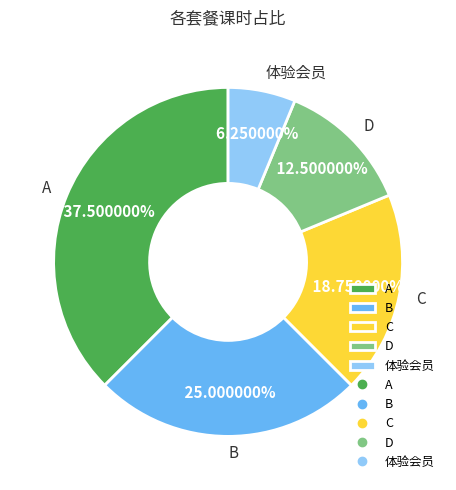

What percentage do D and 体验会员 together represent?

18.8%